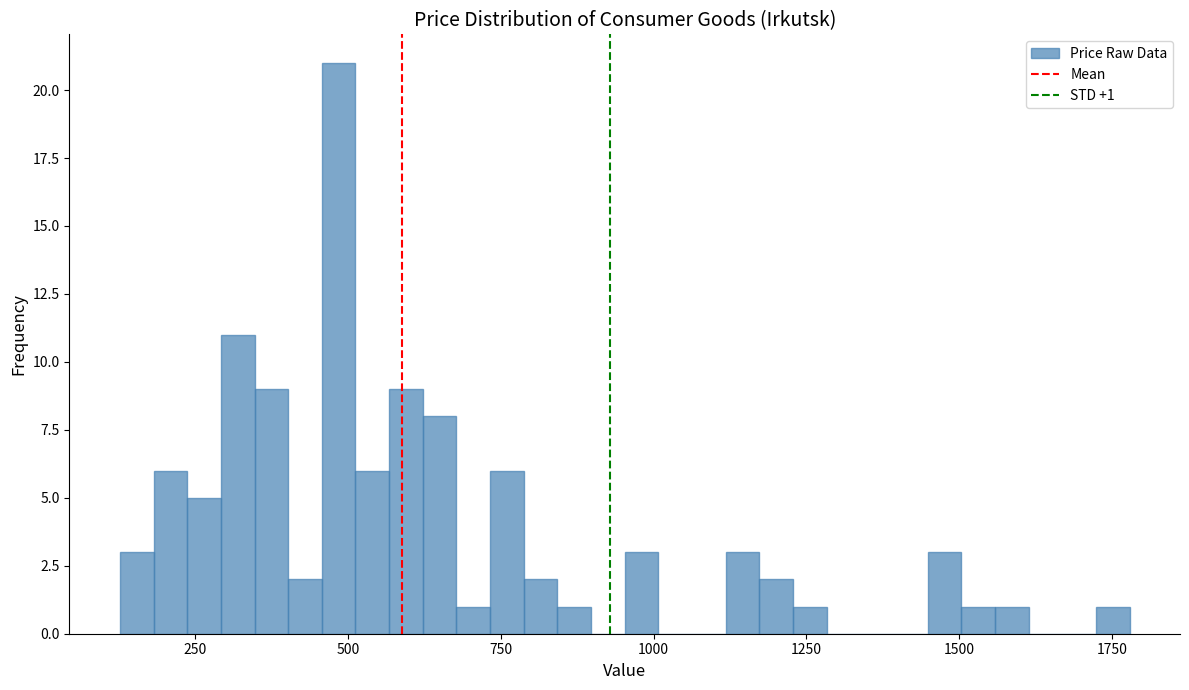

Around what value on the x-axis is the tallest bar? Give the approximate position of its centre, as read against the axis.

500